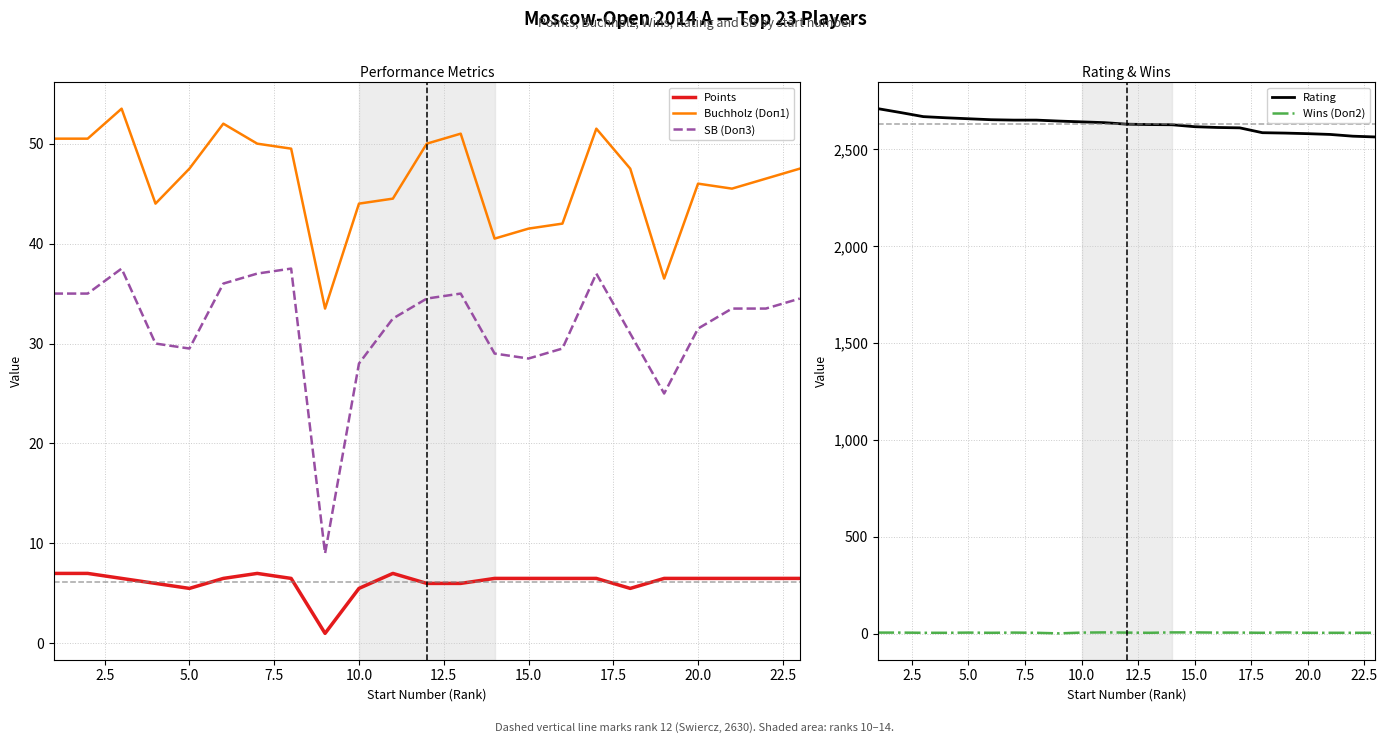

What is the value of the Buchholz (Doп1) point at the 15th from the left?

41.5